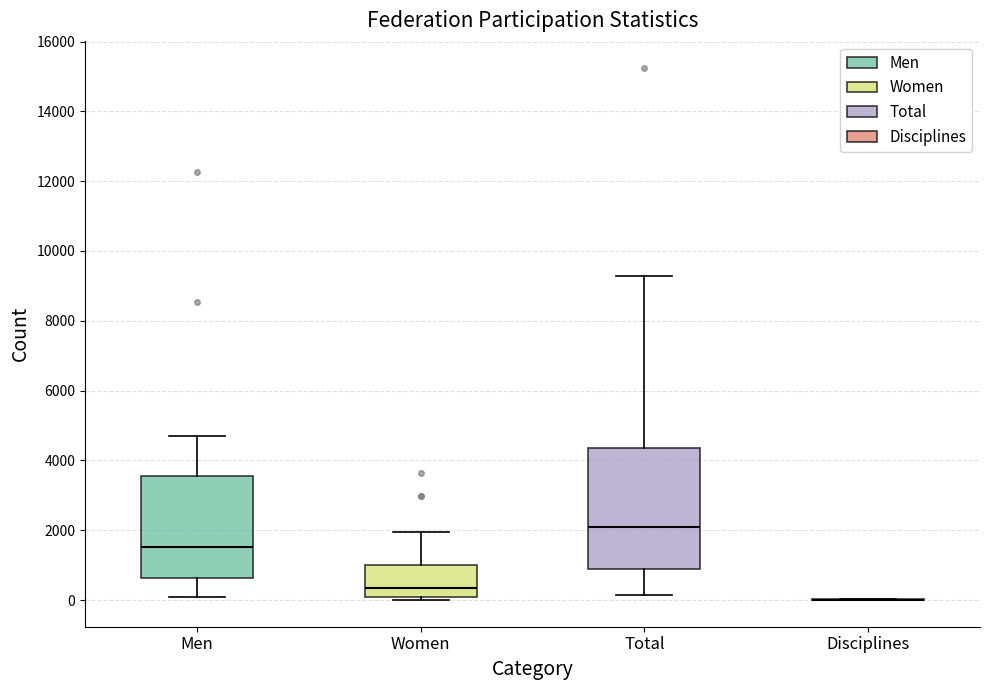

Where is the lower edge of the box for Total on the y-axis? The values are not printed on the chart, so give them approximately, as read against the axis.

1000